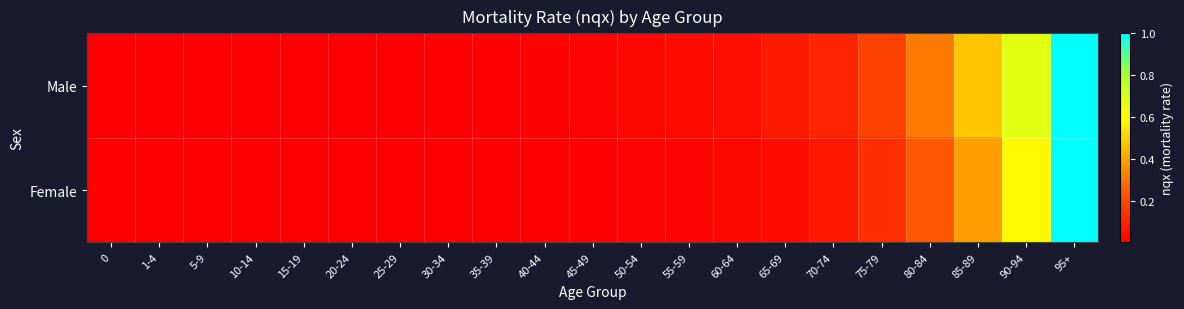

Which series has the largest total across all categories?

Male